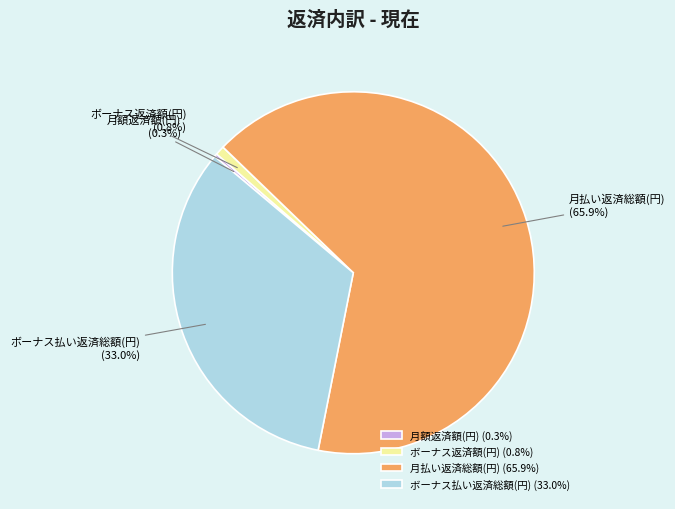

What portion of the pie excludes ボーナス払い返済総額(円)?

67.0%